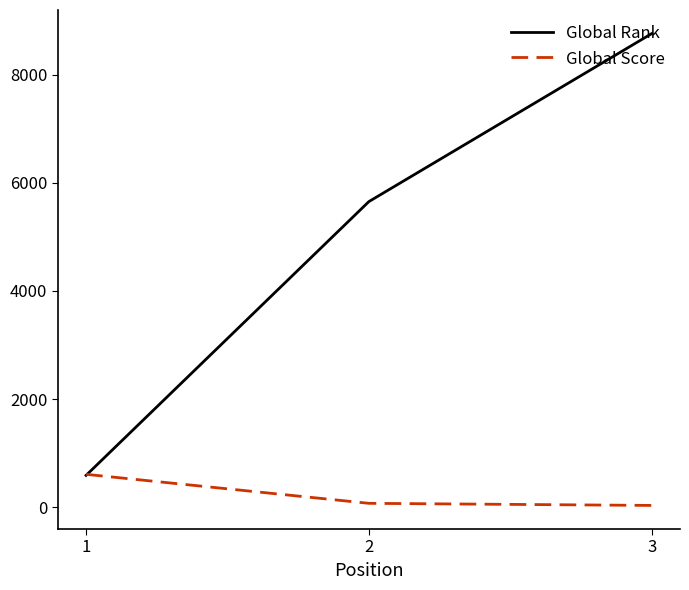

Does the chart display data point markers on the line(s)?

No